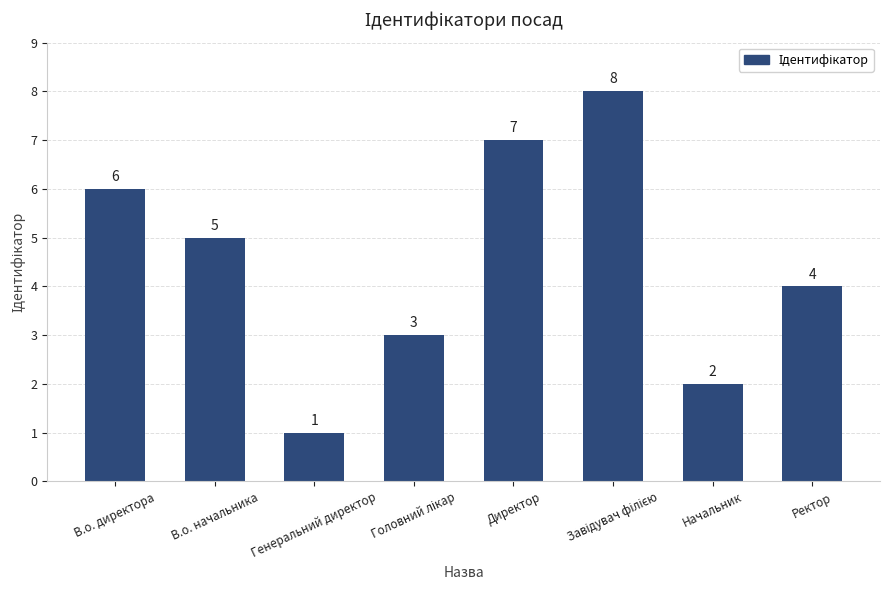

Is it true that the value at Генеральний директор is 1?

True